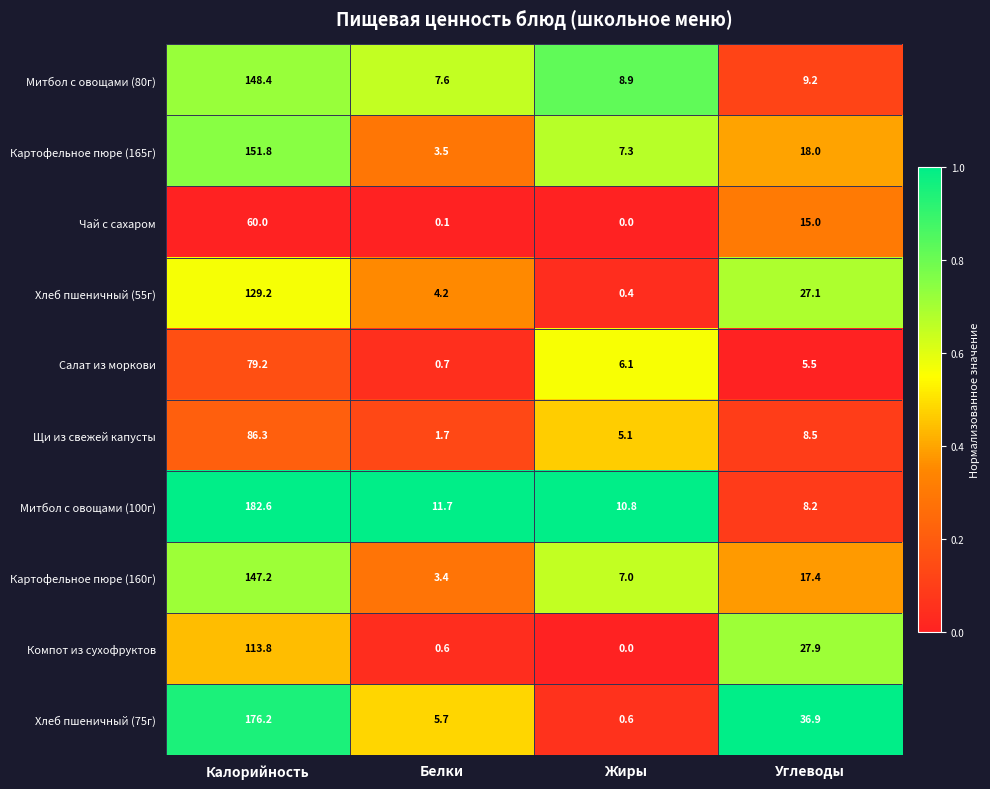

What is the maximum value for Картофельное пюре (165г)?

151.8